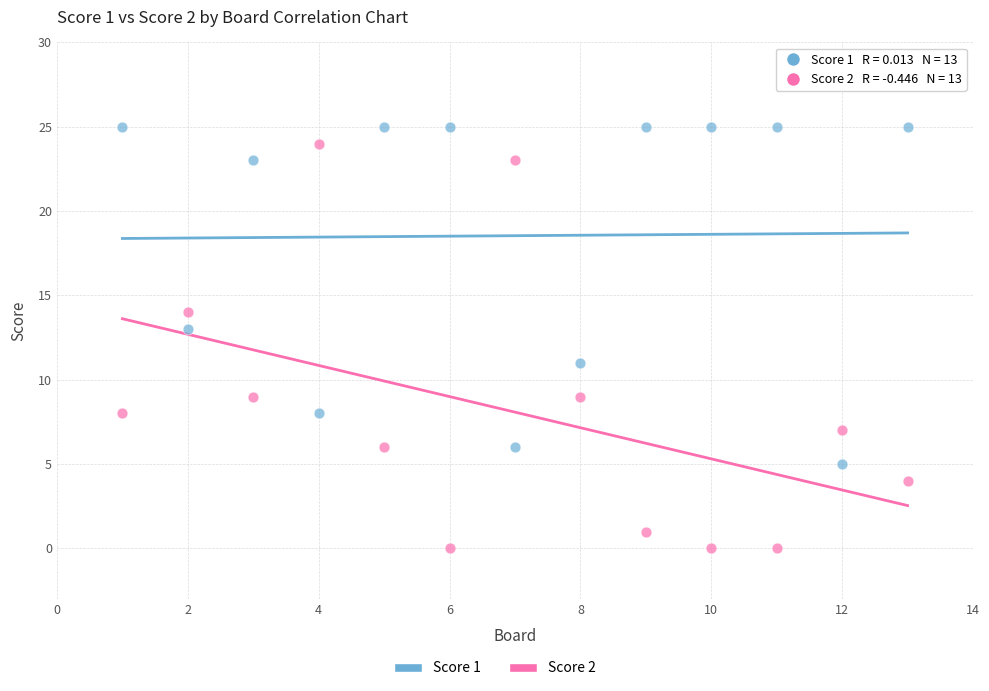

Which series reaches the minimum Y coordinate?

Score 2